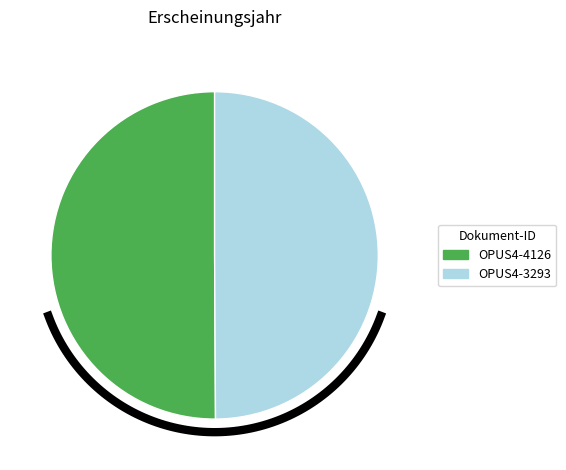

To the nearest percent, what portion does OPUS4-3293 represent?

50%